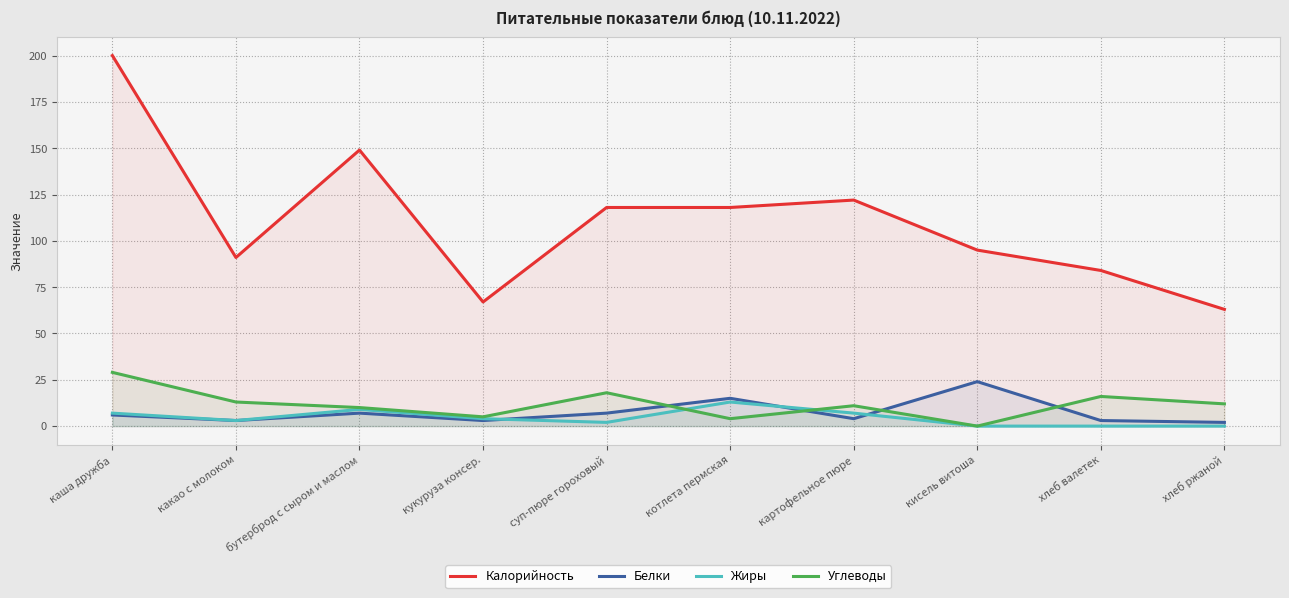

Does the chart display data point markers on the line(s)?

No